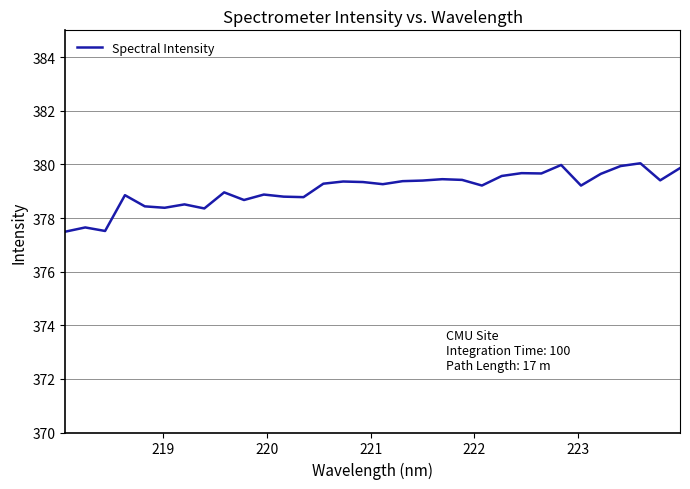

What is the greatest value displayed?

380.0